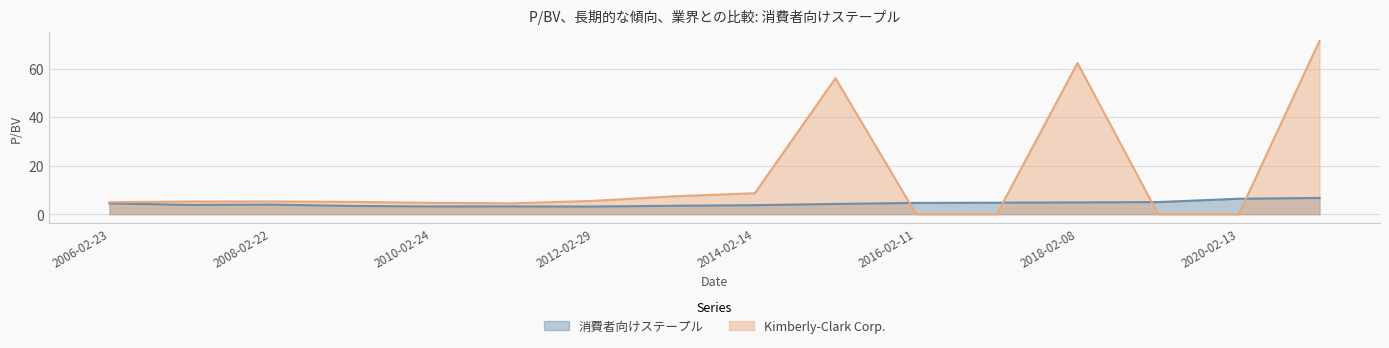

How many times do 消費者向けステープル and Kimberly-Clark Corp. cross each other?

4